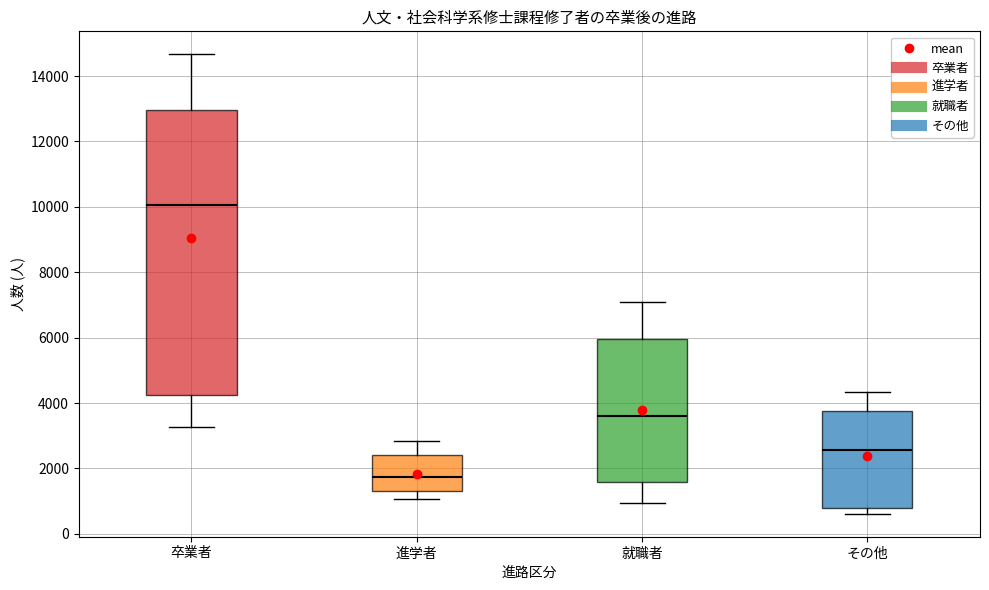

Reading left to right, transcribe this box plot: for each box, give where its median line is, the range the box spans, and where its two whiskers end, as read against the y-axis. The values are not printed on the chart, so give them approximately, as read against the axis.

卒業者: median 10000, box 4200 to 13000, whiskers 3200 to 14600
進学者: median 1800, box 1400 to 2400, whiskers 1000 to 2800
就職者: median 3600, box 1600 to 6000, whiskers 1000 to 7000
その他: median 2600, box 800 to 3800, whiskers 600 to 4400